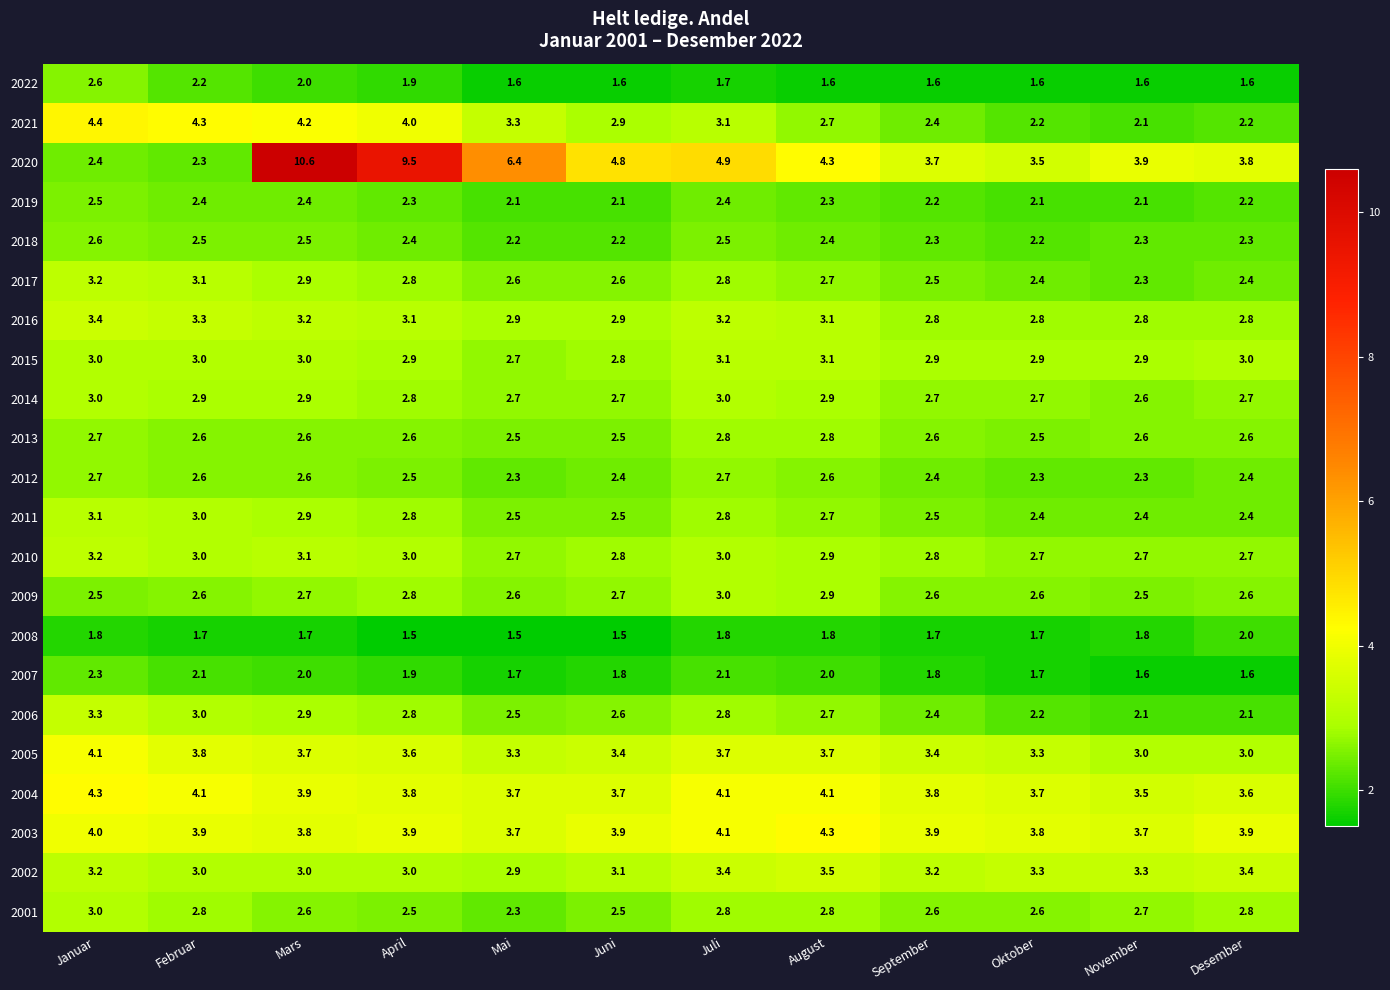

What is the sum of all 2015 values?

35.3